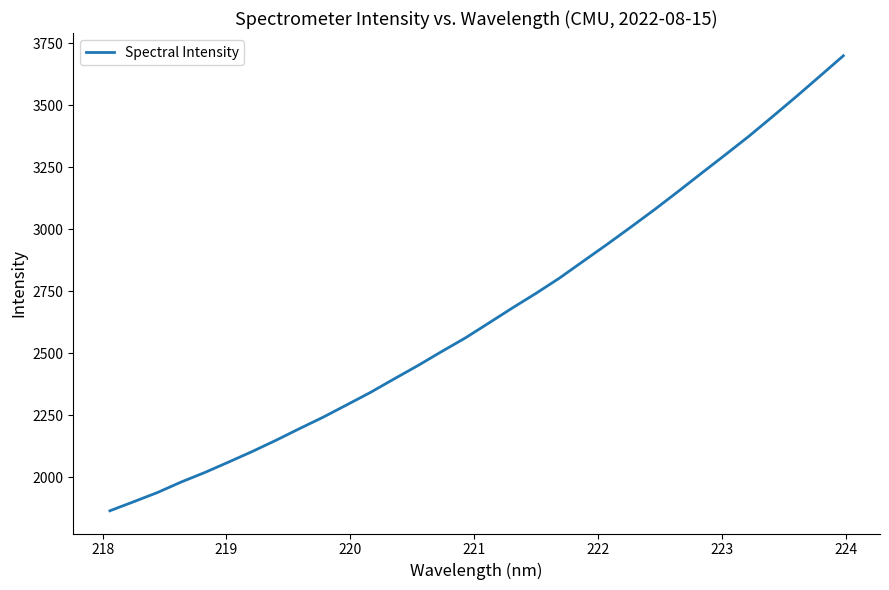

What is the difference between the maximum and minimum values?

1836.3